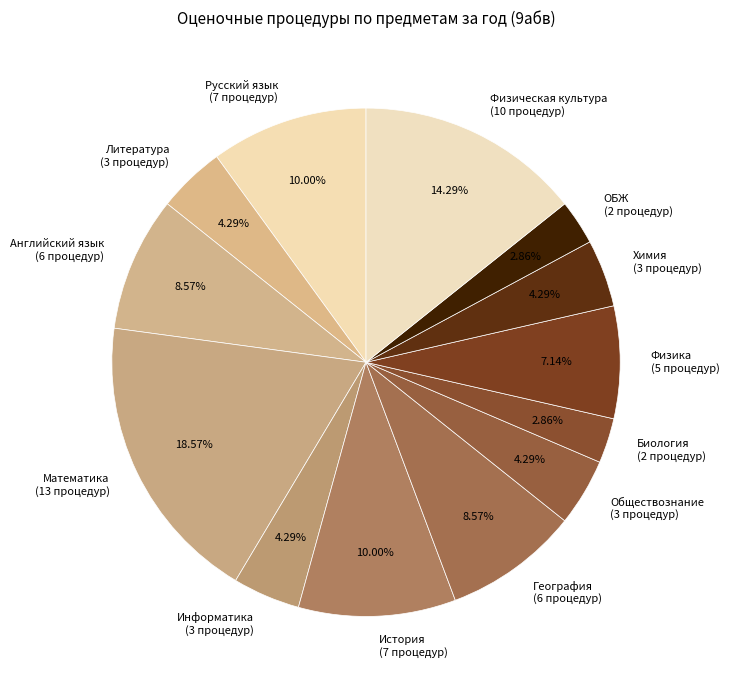

Does Русский язык represent more than half of the total?

No